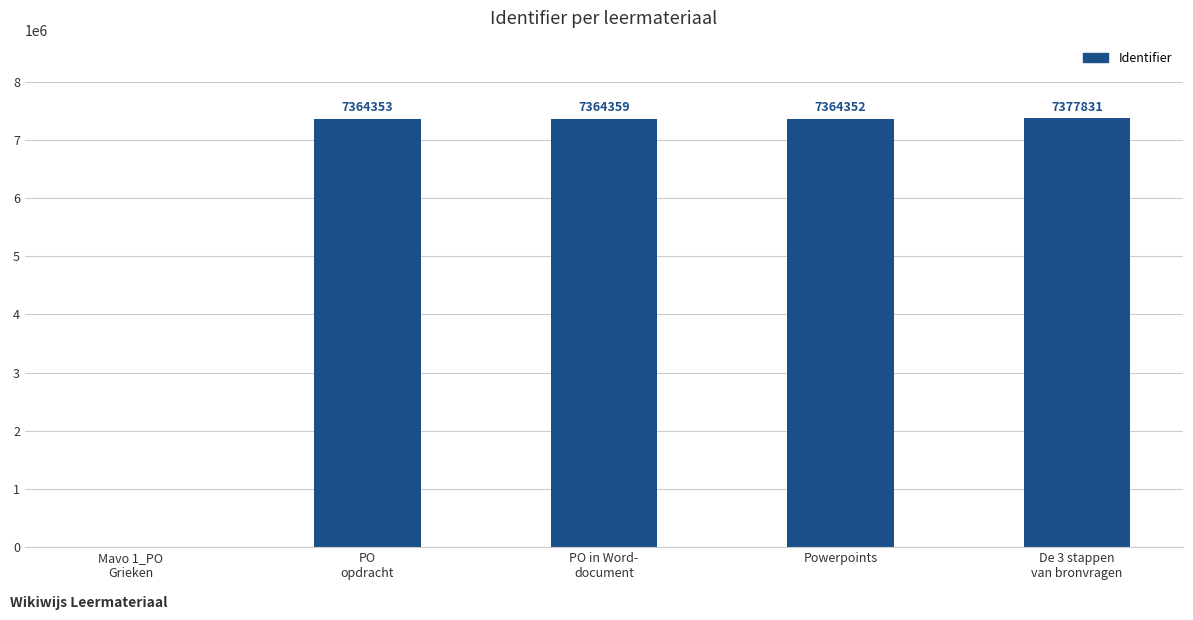

At which category does the chart reach its peak across all series?

De 3 stappen
van bronvragen